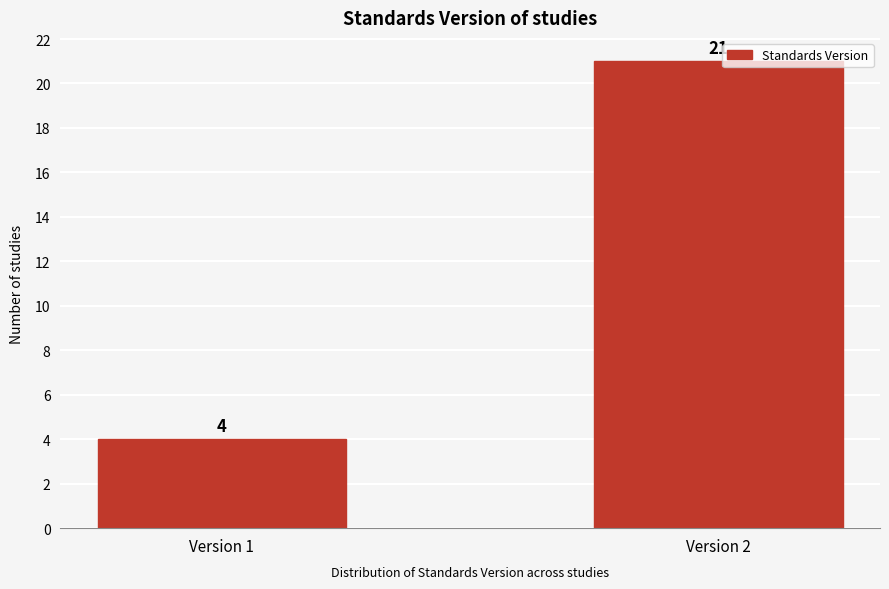

Reading left to right, what are all the values shown in this chart?

Version 1=4	Version 2=21